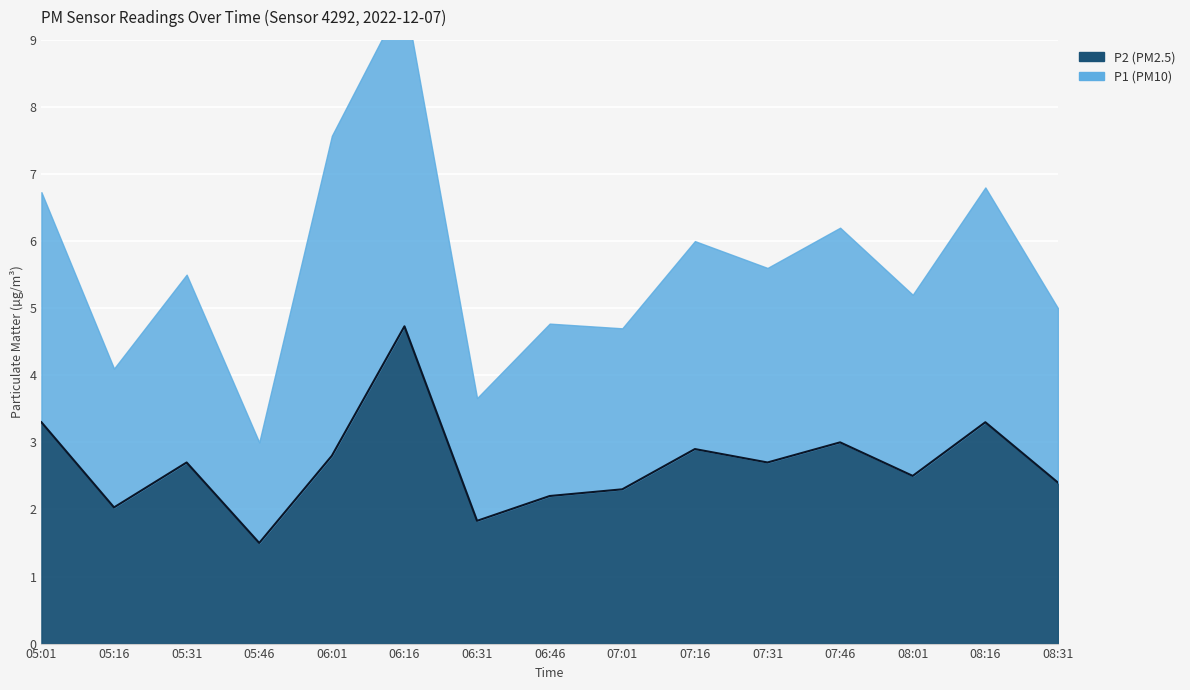

Is it true that the value at 05:01 is 2.0?

False